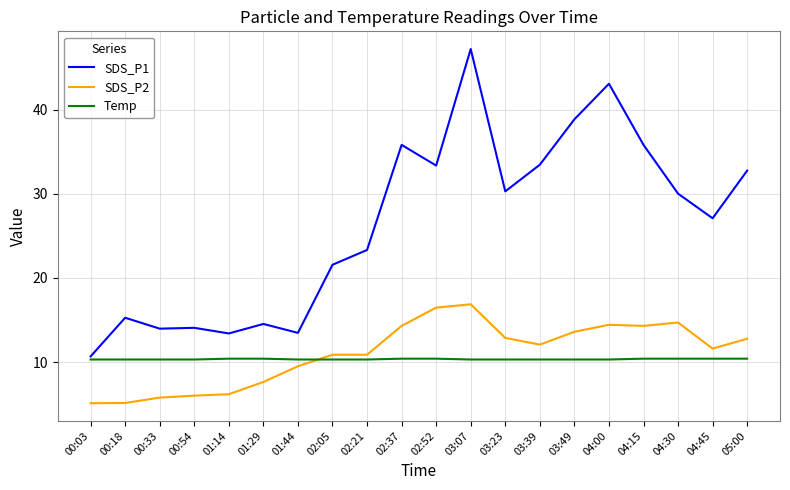

How many series are shown in this chart?

3